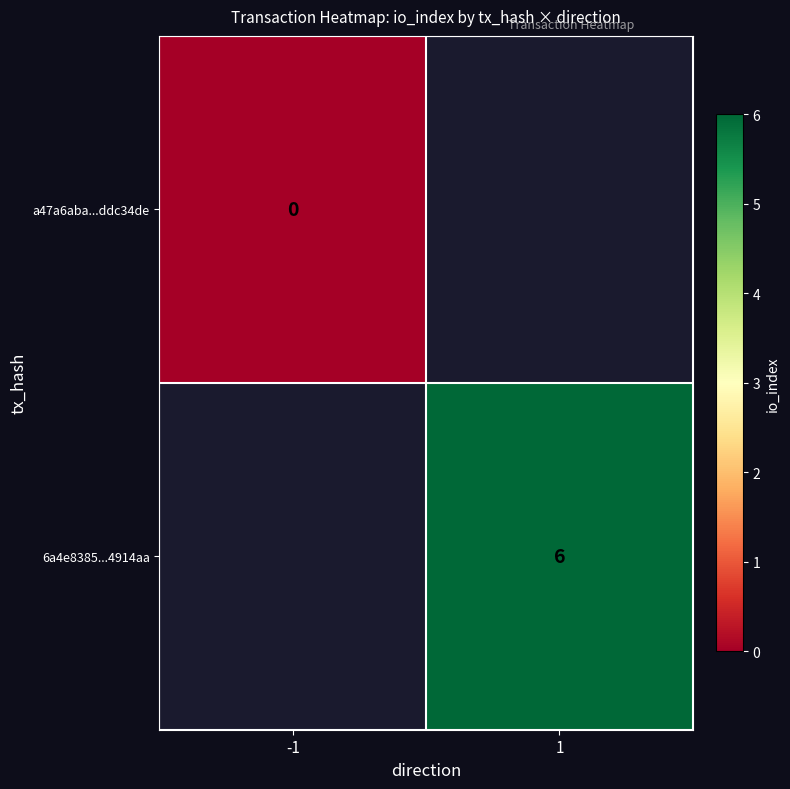

True or false: 6a4e8385...4914aa has a value of 6 at 1.

True